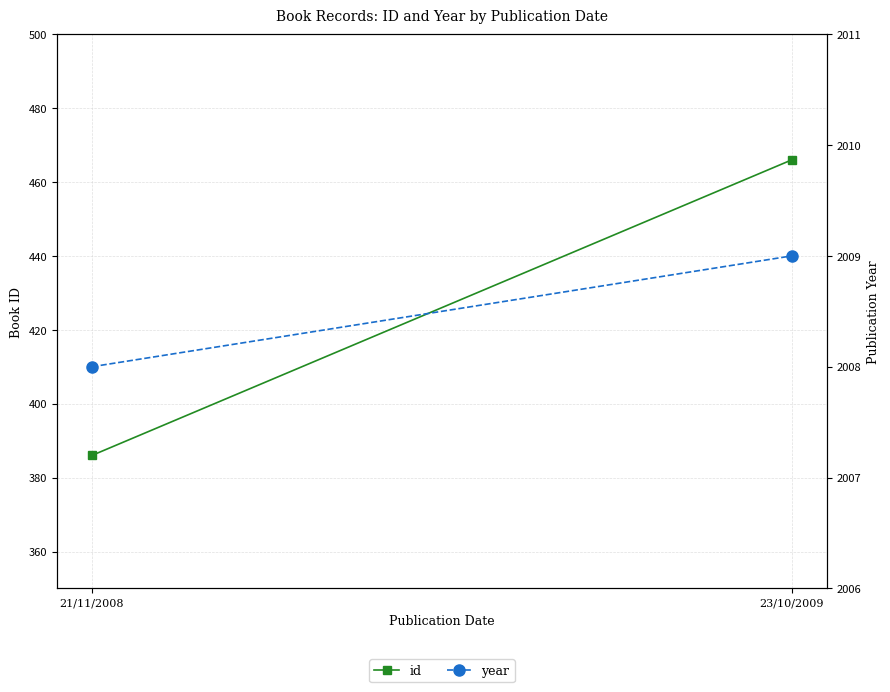

How many distinct data groups are displayed?

2